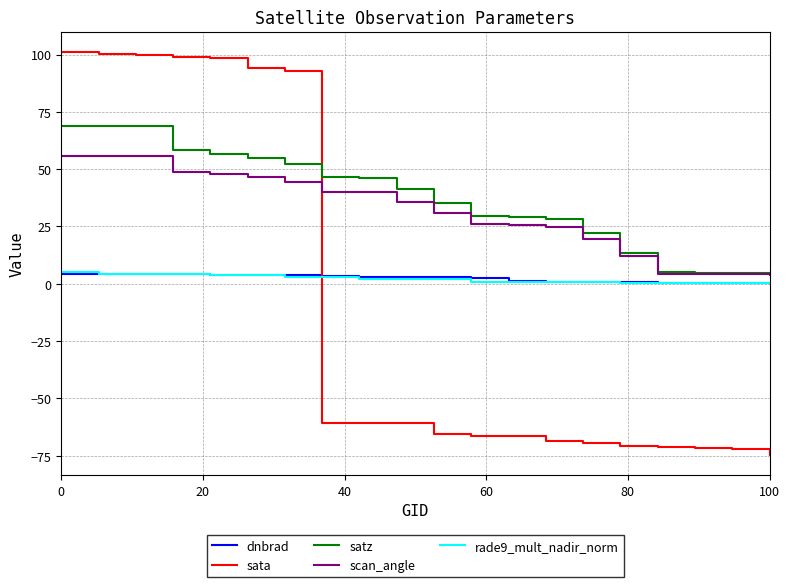

What is the sum of all scan_angle values?

625.8